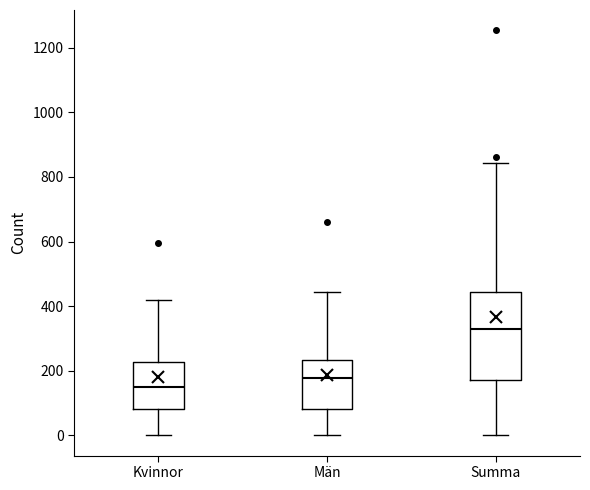

Where does the median line of the box for Summa sit on the y-axis? The values are not printed on the chart, so give them approximately, as read against the axis.

340